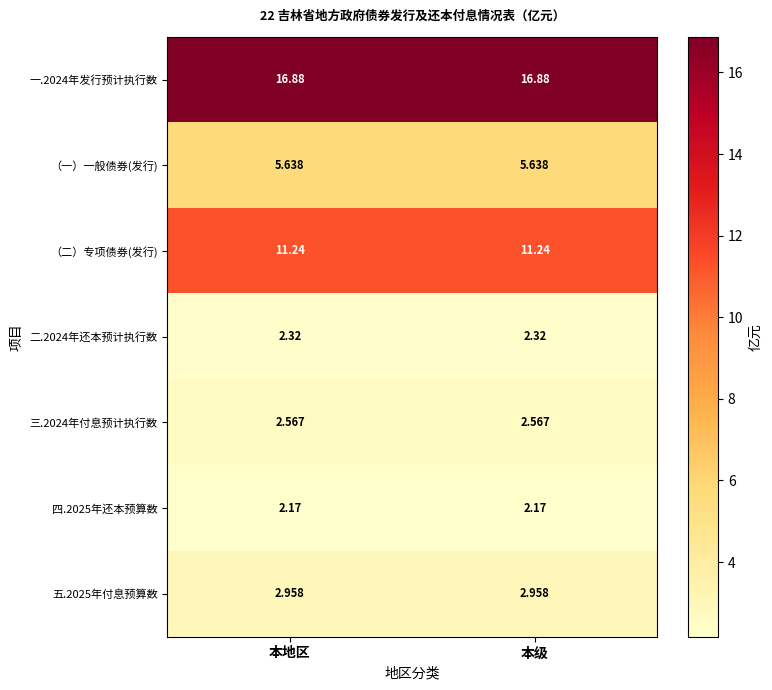

At 本级, list the series in order from largest to smallest.

一.2024年发行预计执行数, （二）专项债券(发行), （一）一般债券(发行), 五.2025年付息预算数, 三.2024年付息预计执行数, 二.2024年还本预计执行数, 四.2025年还本预算数